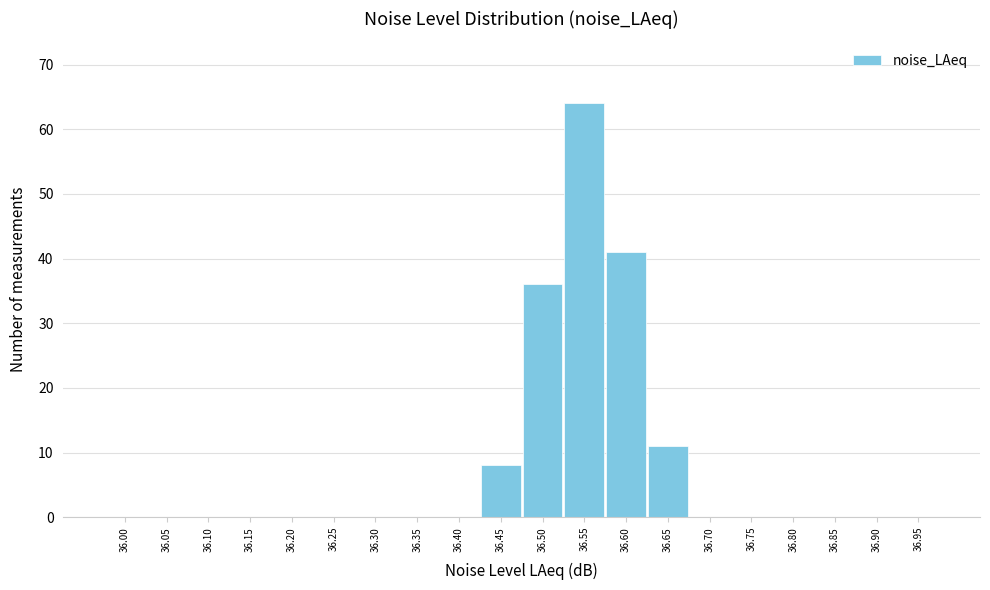

Reading left to right, list all the values displayed in this chart.

36.00=0	36.05=0	36.10=0	36.15=0	36.20=0	36.25=0	36.30=0	36.35=0	36.40=0	36.45=8	36.50=36	36.55=64	36.60=41	36.65=11	36.70=0	36.75=0	36.80=0	36.85=0	36.90=0	36.95=0